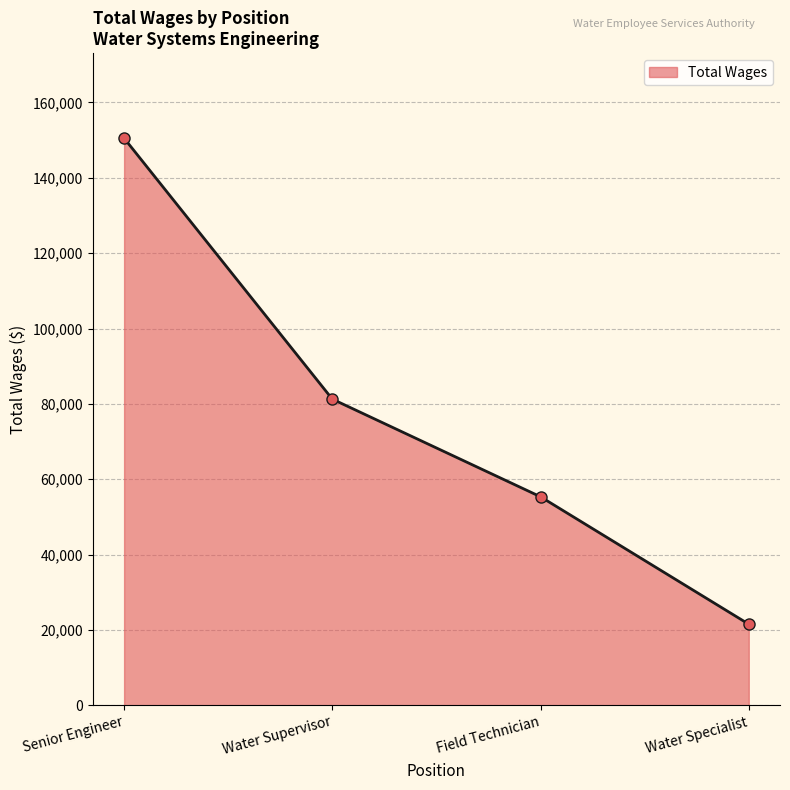

What position from the left is Senior Engineer?

1